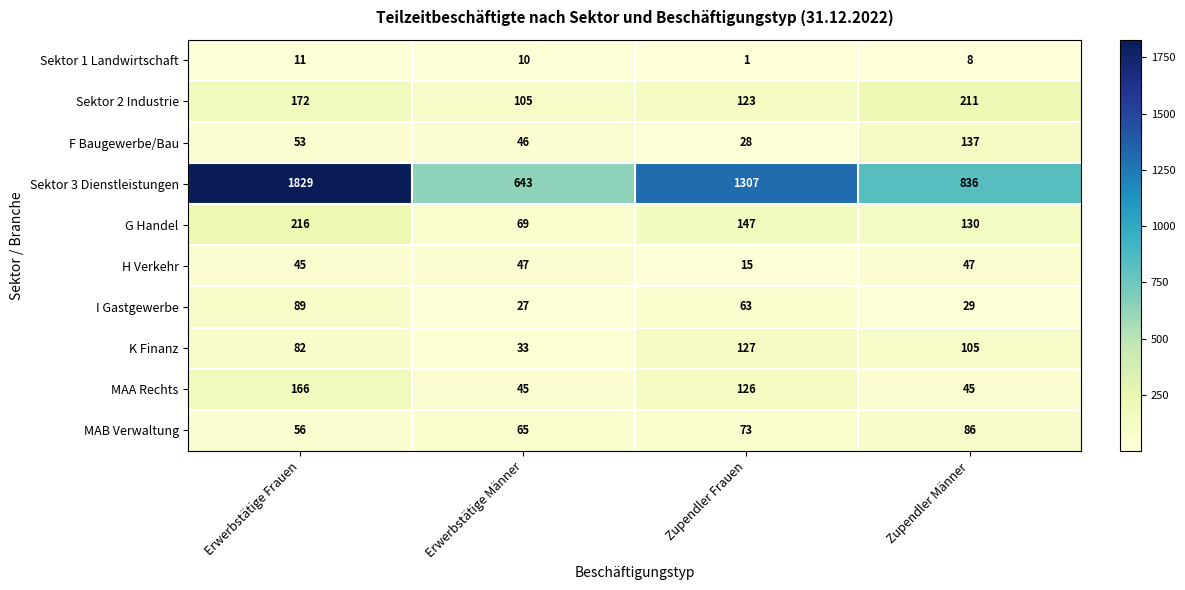

List the series in order of their peak value, highest first.

Sektor 3 Dienstleistungen, G Handel, Sektor 2 Industrie, MAA Rechts, F Baugewerbe/Bau, K Finanz, I Gastgewerbe, MAB Verwaltung, H Verkehr, Sektor 1 Landwirtschaft